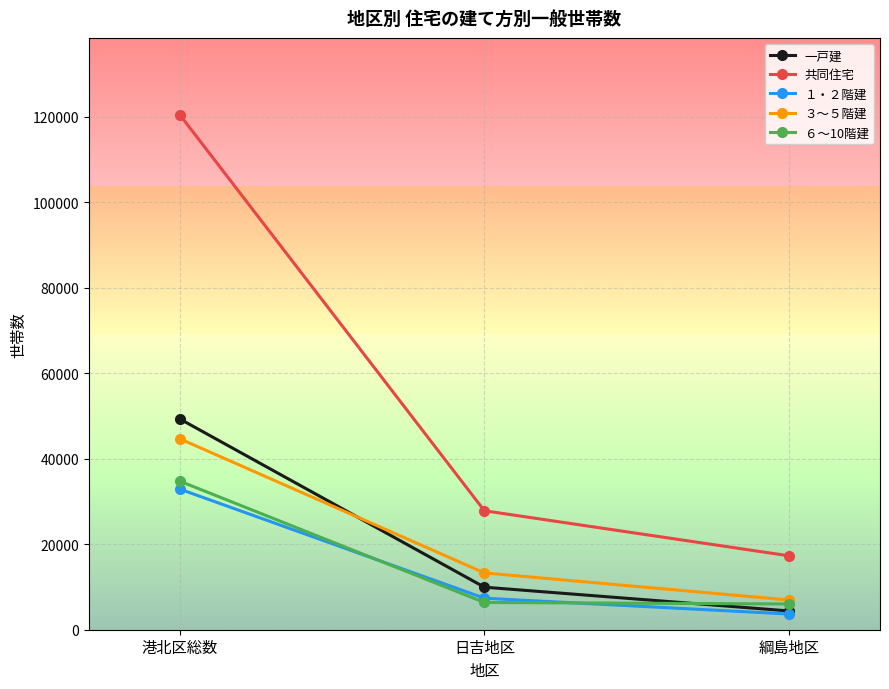

True or false: ３～５階建 has a value of 6950 at 綱島地区.

True